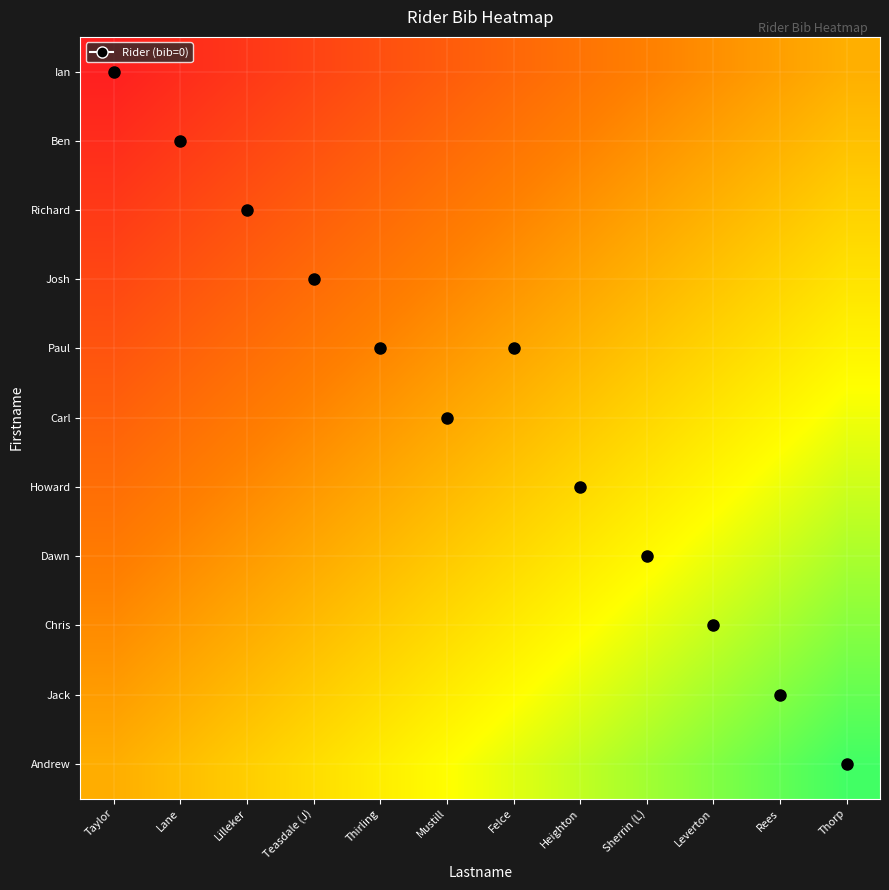

Reading left to right, list all the values displayed in this chart.

Ian: Taylor=0.0	Lane=0.1	Lilleker=0.2	Teasdale (J)=0.2	Thirling=0.3	Mustill=0.4	Felce=0.5	Heighton=0.6	Sherrin (L)=0.7	Leverton=0.8	Rees=0.8	Thorp=0.9
Ben: Taylor=0.1	Lane=0.2	Lilleker=0.3	Teasdale (J)=0.3	Thirling=0.4	Mustill=0.5	Felce=0.6	Heighton=0.7	Sherrin (L)=0.8	Leverton=0.8	Rees=0.9	Thorp=1.0
Richard: Taylor=0.2	Lane=0.3	Lilleker=0.3	Teasdale (J)=0.4	Thirling=0.5	Mustill=0.6	Felce=0.7	Heighton=0.8	Sherrin (L)=0.8	Leverton=0.9	Rees=1.0	Thorp=1.1
Josh: Taylor=0.3	Lane=0.4	Lilleker=0.4	Teasdale (J)=0.5	Thirling=0.6	Mustill=0.7	Felce=0.8	Heighton=0.9	Sherrin (L)=0.9	Leverton=1.0	Rees=1.1	Thorp=1.2
Paul: Taylor=0.4	Lane=0.4	Lilleker=0.5	Teasdale (J)=0.6	Thirling=0.7	Mustill=0.8	Felce=0.9	Heighton=0.9	Sherrin (L)=1.0	Leverton=1.1	Rees=1.2	Thorp=1.3
Carl: Taylor=0.5	Lane=0.5	Lilleker=0.6	Teasdale (J)=0.7	Thirling=0.8	Mustill=0.9	Felce=1.0	Heighton=1.0	Sherrin (L)=1.1	Leverton=1.2	Rees=1.3	Thorp=1.4
Howard: Taylor=0.5	Lane=0.6	Lilleker=0.7	Teasdale (J)=0.8	Thirling=0.9	Mustill=1.0	Felce=1.0	Heighton=1.1	Sherrin (L)=1.2	Leverton=1.3	Rees=1.4	Thorp=1.5
Dawn: Taylor=0.6	Lane=0.7	Lilleker=0.8	Teasdale (J)=0.9	Thirling=1.0	Mustill=1.1	Felce=1.1	Heighton=1.2	Sherrin (L)=1.3	Leverton=1.4	Rees=1.5	Thorp=1.6
Chris: Taylor=0.7	Lane=0.8	Lilleker=0.9	Teasdale (J)=1.0	Thirling=1.1	Mustill=1.1	Felce=1.2	Heighton=1.3	Sherrin (L)=1.4	Leverton=1.5	Rees=1.6	Thorp=1.6
Jack: Taylor=0.8	Lane=0.9	Lilleker=1.0	Teasdale (J)=1.1	Thirling=1.2	Mustill=1.2	Felce=1.3	Heighton=1.4	Sherrin (L)=1.5	Leverton=1.6	Rees=1.7	Thorp=1.7
Andrew: Taylor=0.9	Lane=1.0	Lilleker=1.1	Teasdale (J)=1.2	Thirling=1.2	Mustill=1.3	Felce=1.4	Heighton=1.5	Sherrin (L)=1.6	Leverton=1.7	Rees=1.7	Thorp=1.8